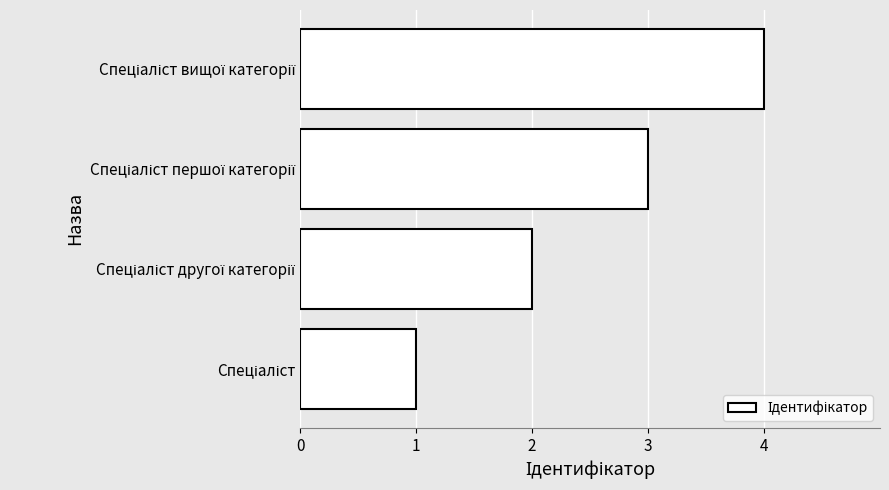

What is the maximum value shown in the chart?

4